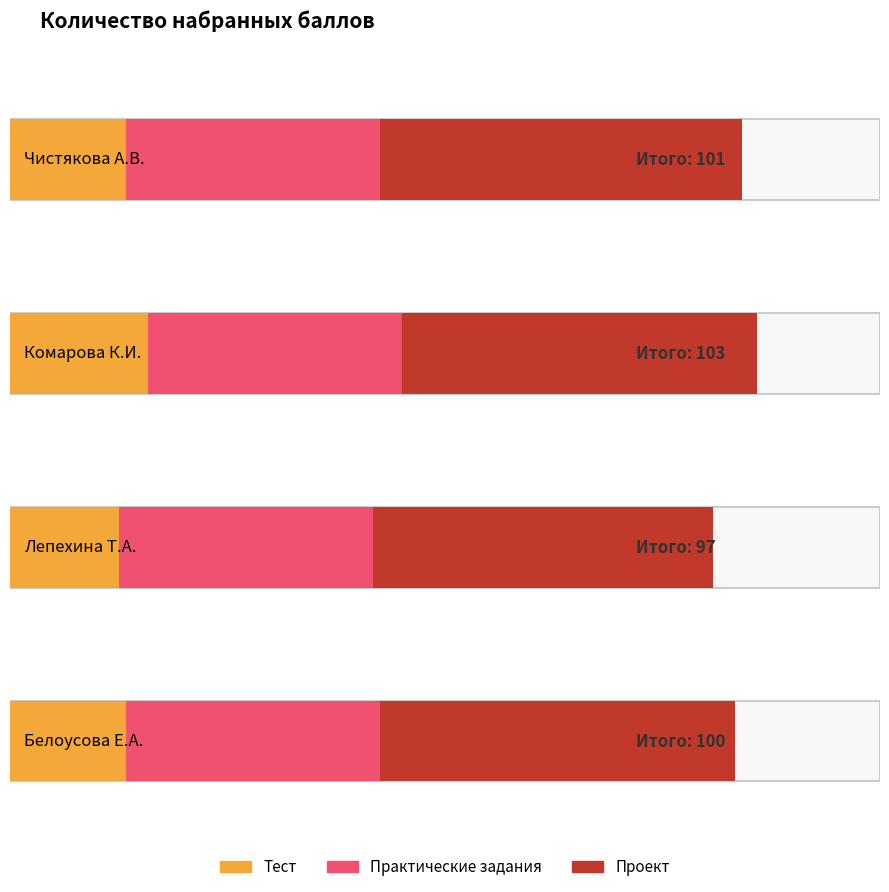

Rank the categories by Проект value from lowest to highest.

Лепехина Татьяна Александровна, Комарова Ксения Ивановна, Белоусова Екатерина Алексеевна, Чистякова Анна Вячеславовна